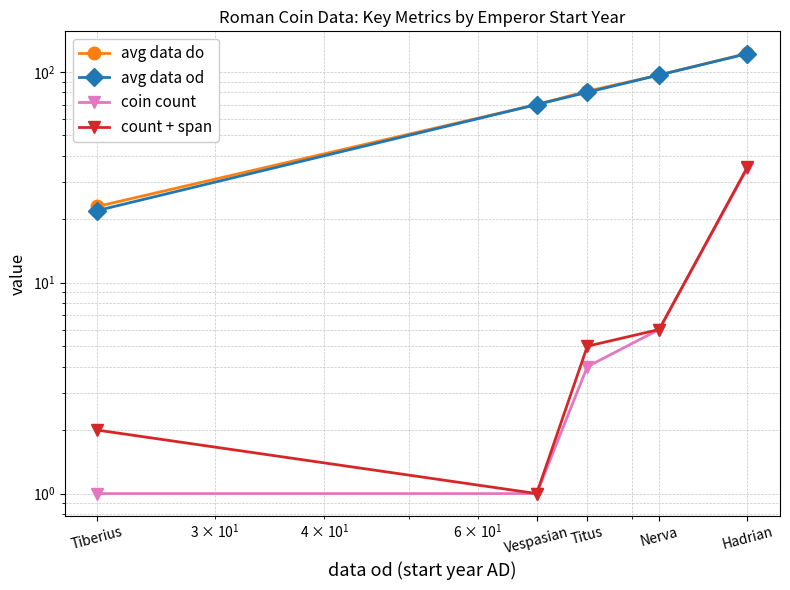

True or false: coin count and avg data od cross at least once.

False